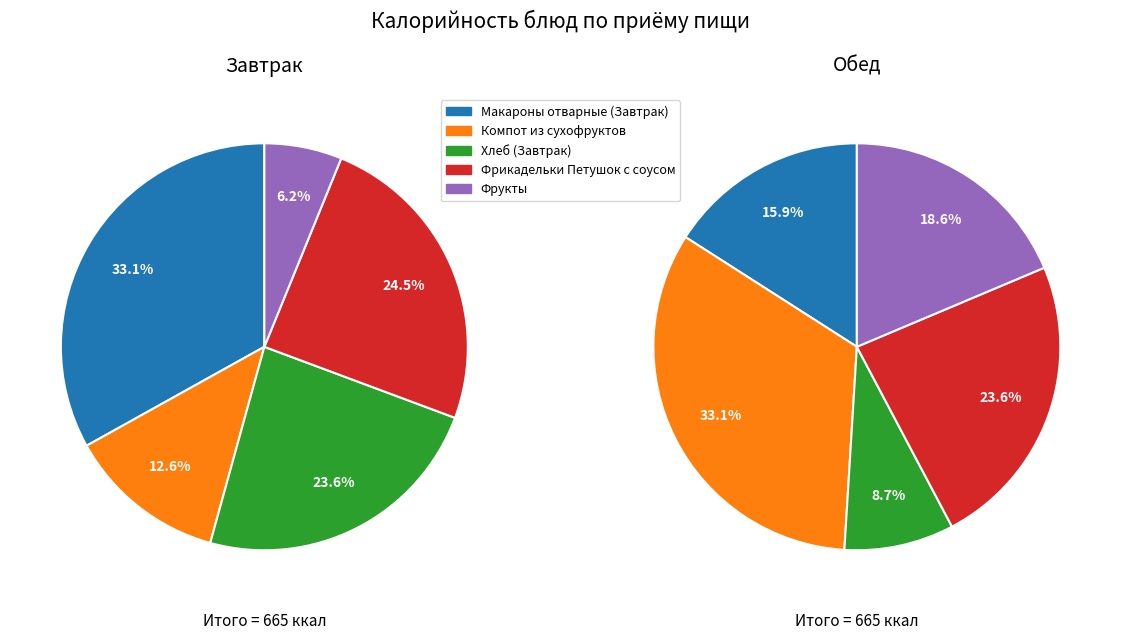

Does Компот из сухофруктов account for over 50% of the chart?

No